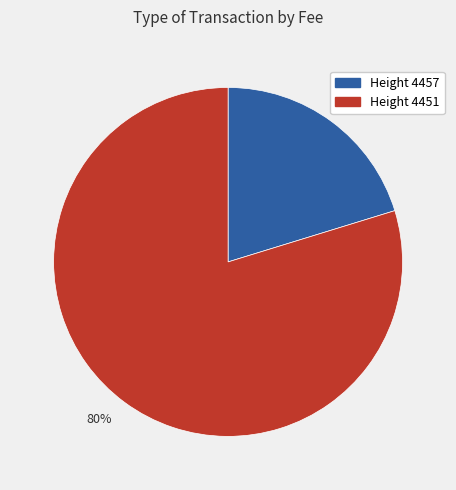

What percentage is the Height 4457 slice, to the nearest percent?

20%